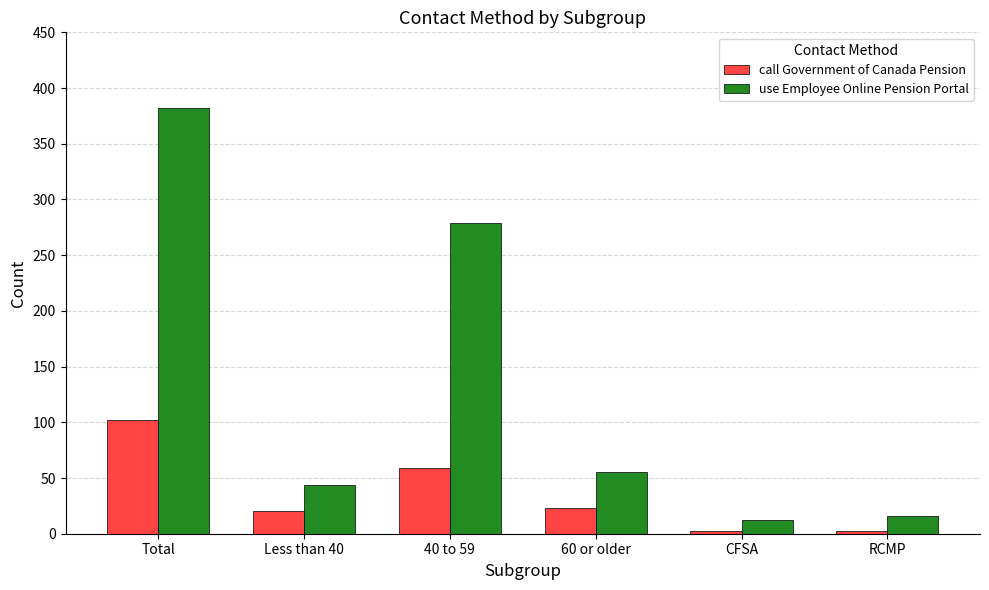

What is the label of the 1st bar from the right?

RCMP